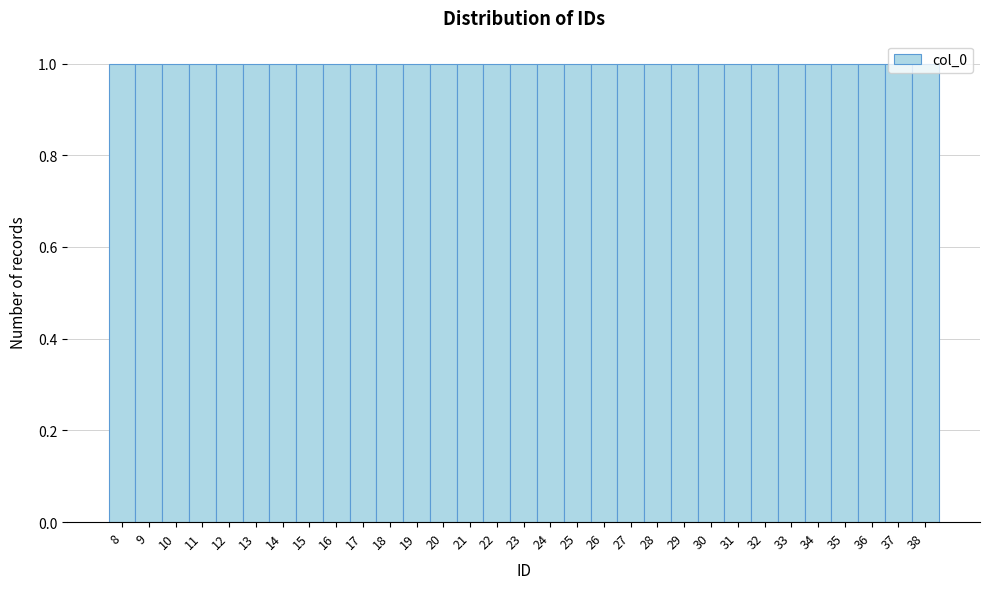

Reading left to right, transcribe this chart: for each bar, give the range it covers on the x-axis and its height. The values are not printed on the chart, so give them approximately, as read against the axis.

7.5 to 8.5: 1
8.5 to 9.5: 1
9.5 to 10.5: 1
10.5 to 11.5: 1
11.5 to 12.5: 1
12.5 to 13.5: 1
13.5 to 14.5: 1
14.5 to 15.5: 1
15.5 to 16.5: 1
16.5 to 17.5: 1
17.5 to 18.5: 1
18.5 to 19.5: 1
19.5 to 20.5: 1
20.5 to 21.5: 1
21.5 to 22.5: 1
22.5 to 23.5: 1
23.5 to 24.5: 1
24.5 to 25.5: 1
25.5 to 26.5: 1
26.5 to 27.5: 1
27.5 to 28.5: 1
28.5 to 29.5: 1
29.5 to 30.5: 1
30.5 to 31.5: 1
31.5 to 32.5: 1
32.5 to 33.5: 1
33.5 to 34.5: 1
34.5 to 35.5: 1
35.5 to 36.5: 1
36.5 to 37.5: 1
37.5 to 38.5: 1